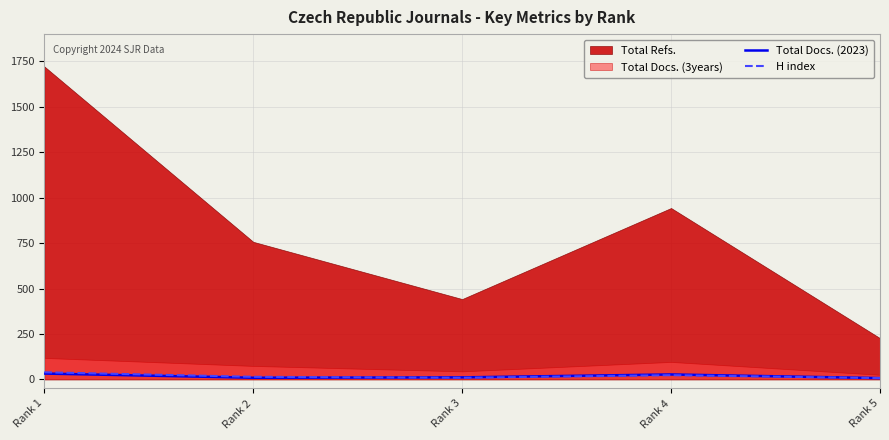

At which category does the chart reach its peak across all series?

Rank 1